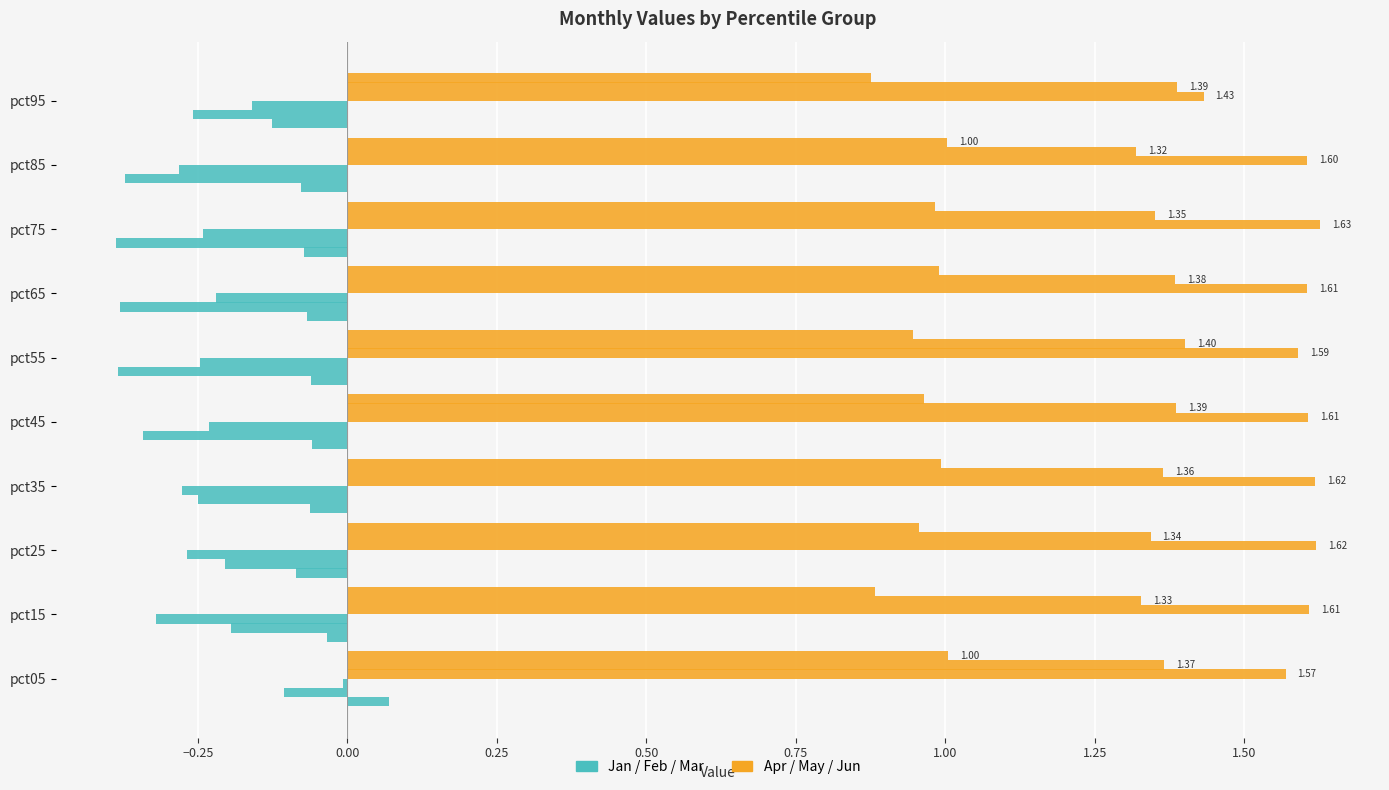

What position from the left is 0.75?

6